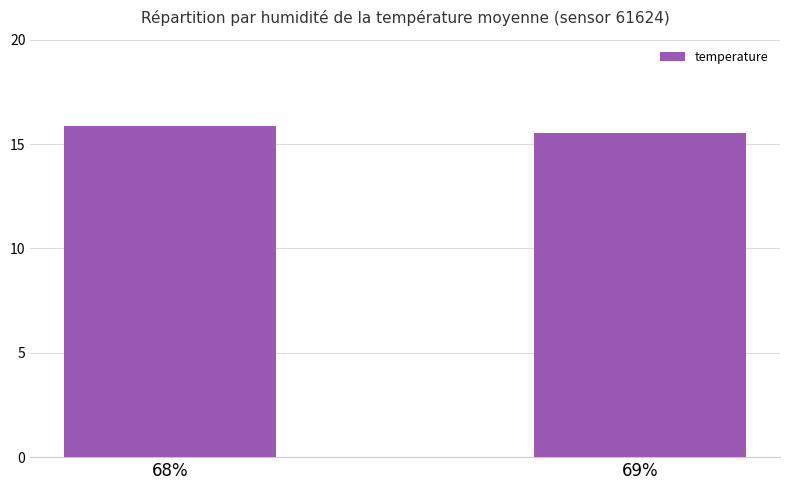

Between 69% and 68%, which is larger?

68%